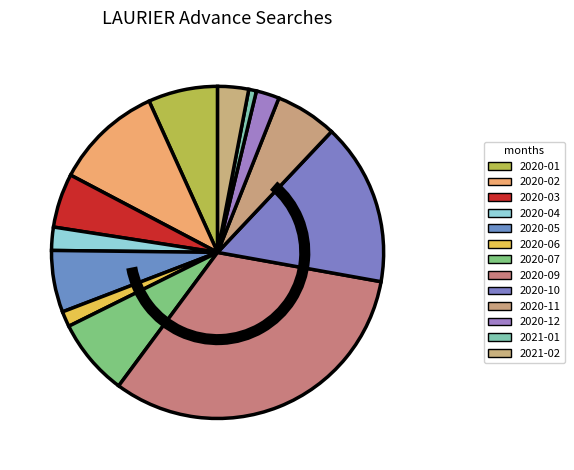

Do 2021-02 and 2021-01 together represent more than half of the pie?

No